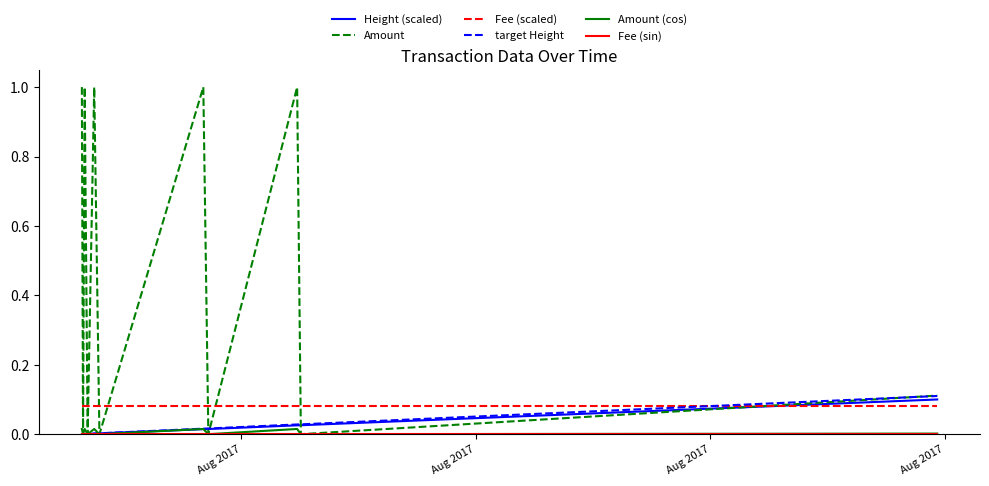

Which series has the largest total across all categories?

Amount